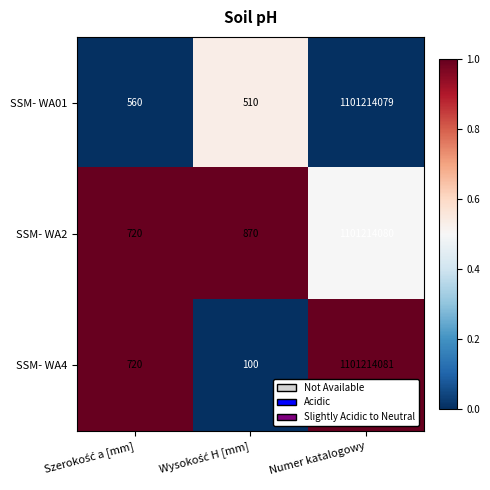

Which series has the largest total across all categories?

SSM- WA2